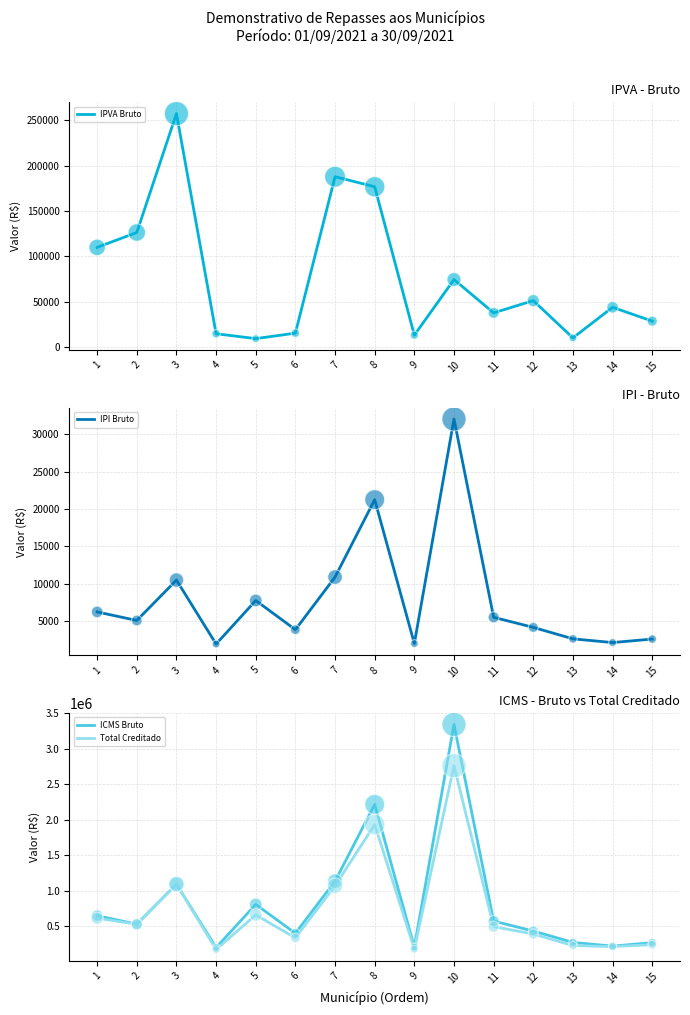

What are all the series names shown in the legend?

IPVA Bruto, IPI Bruto, ICMS Bruto, Total Creditado